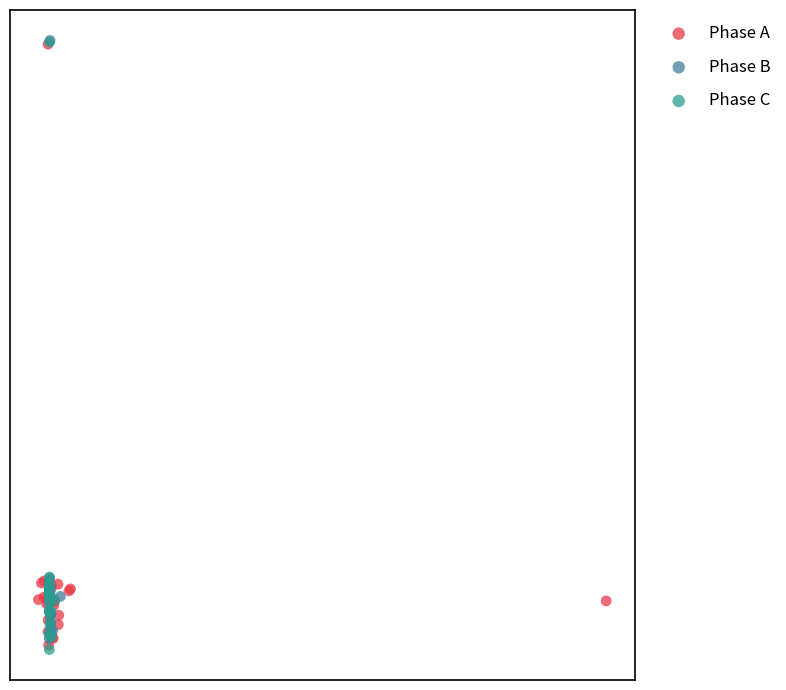

What are all the series names shown in the legend?

Phase A, Phase B, Phase C